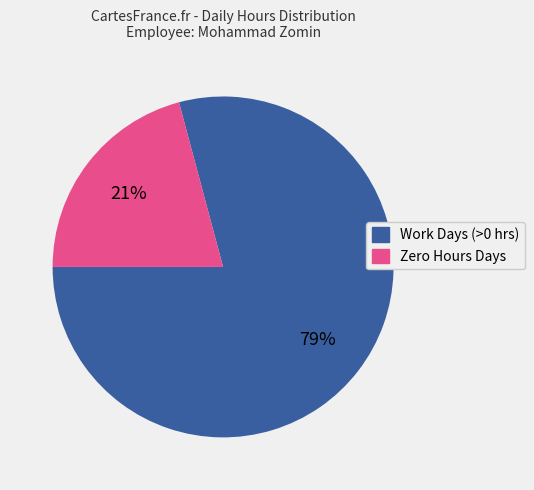

How many segments does this pie chart have?

2